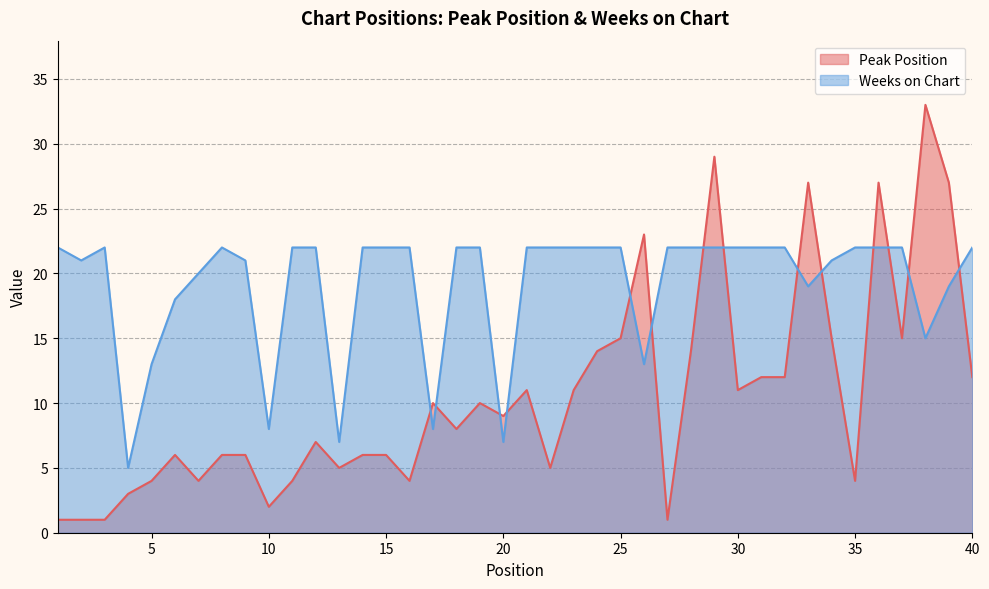

What is the sum of the Weeks on Chart values at 6 and 18?

40